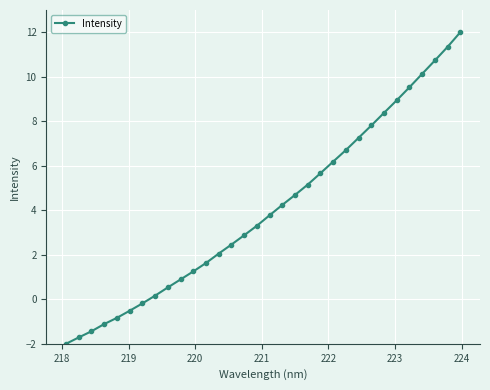

Count the number of categories in the chart.

32